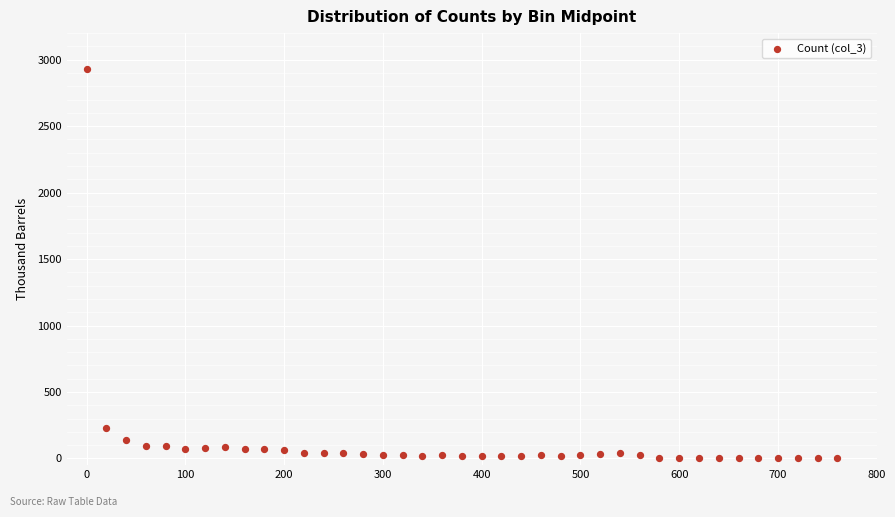

What Y value in the scatter plot is closest to 1466?

232